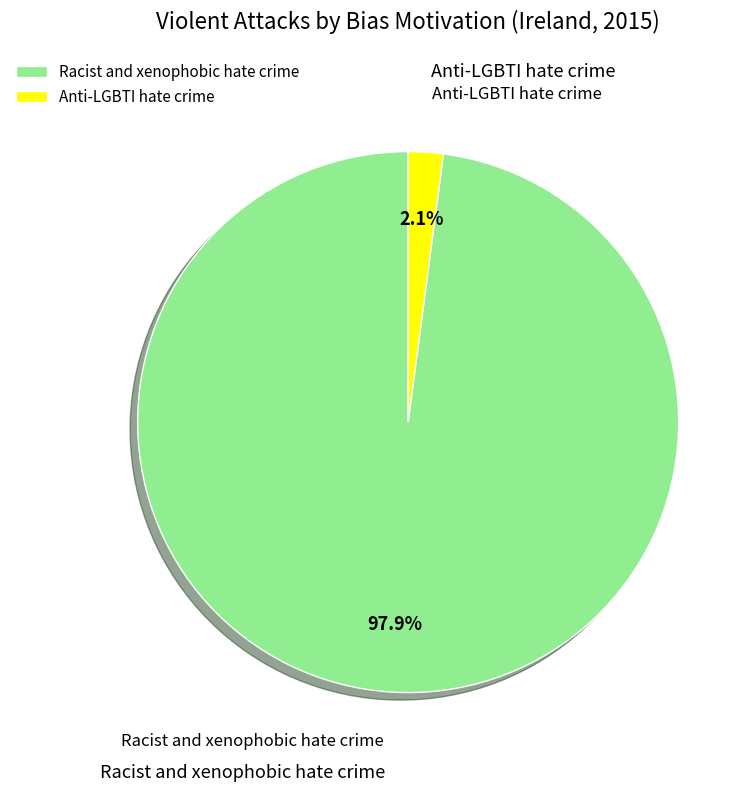

Is there any slice that represents more than half of the pie?

Yes